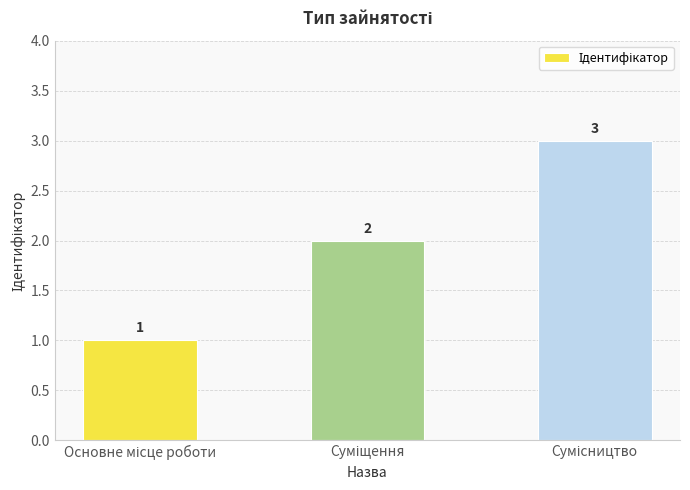

What is the maximum value shown in the chart?

3